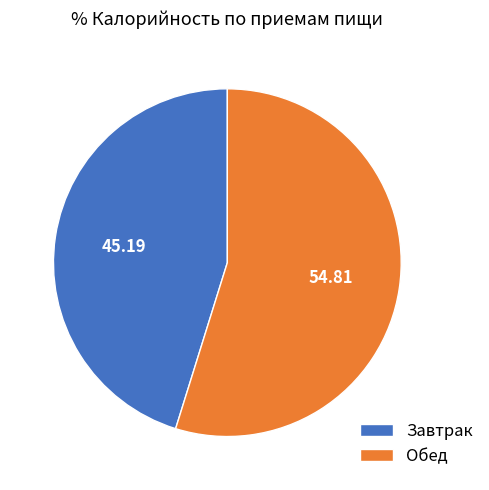

Rank the categories by value from highest to lowest.

Обед, Завтрак